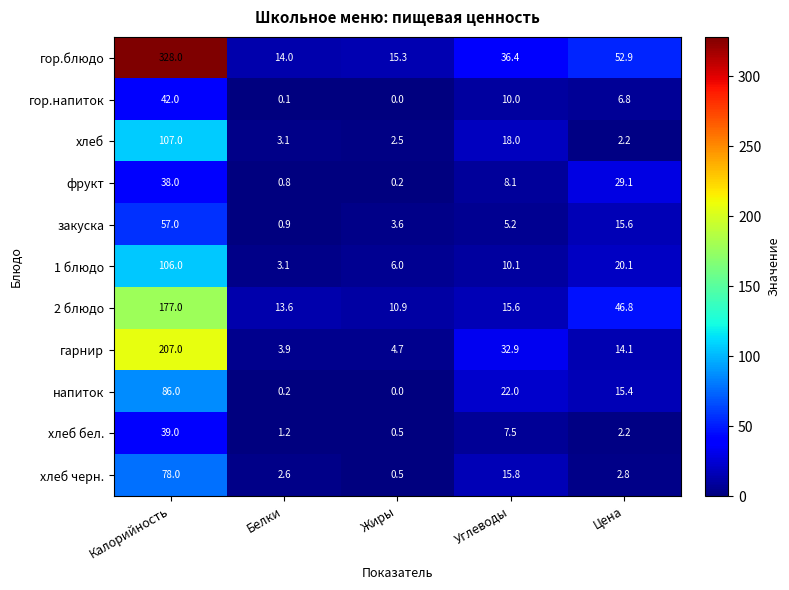

Which category has the highest value across all series?

Калорийность